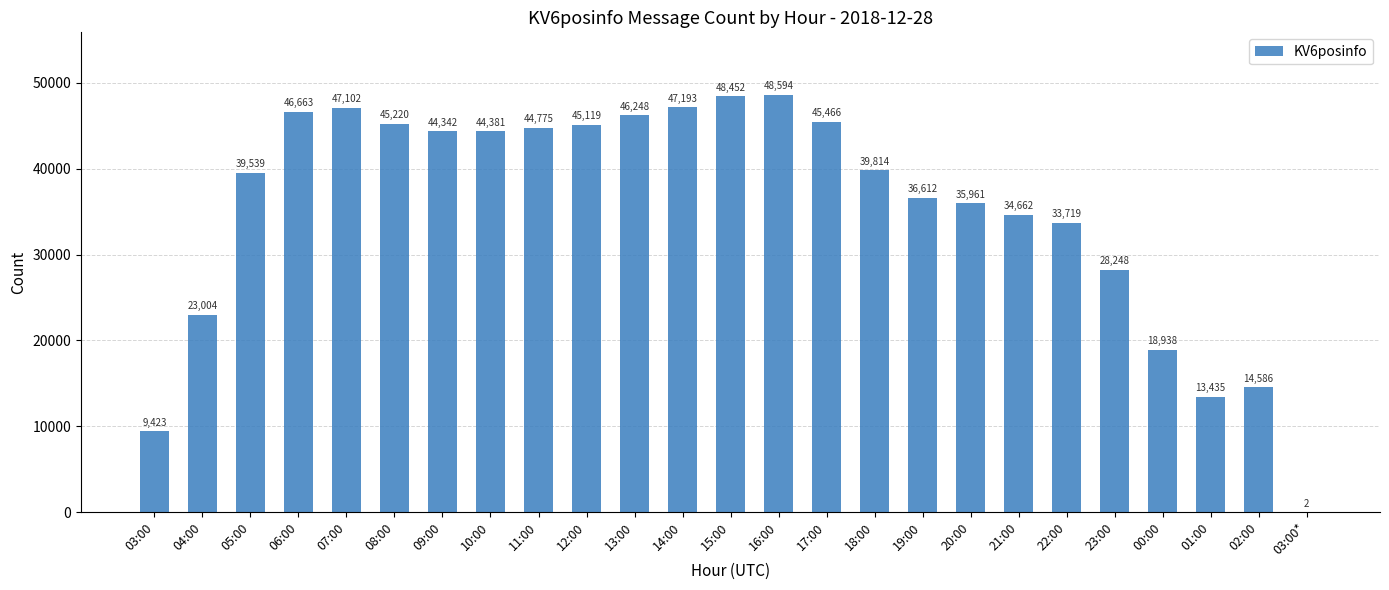

What is the ratio of the value at 16:00 to the value at 19:00?

1.3